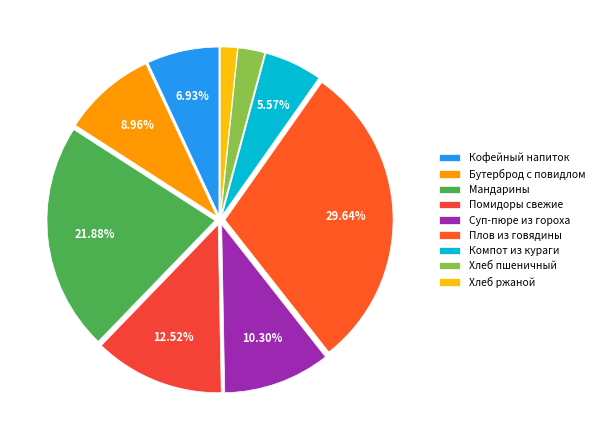

How many slices are in this pie chart?

9